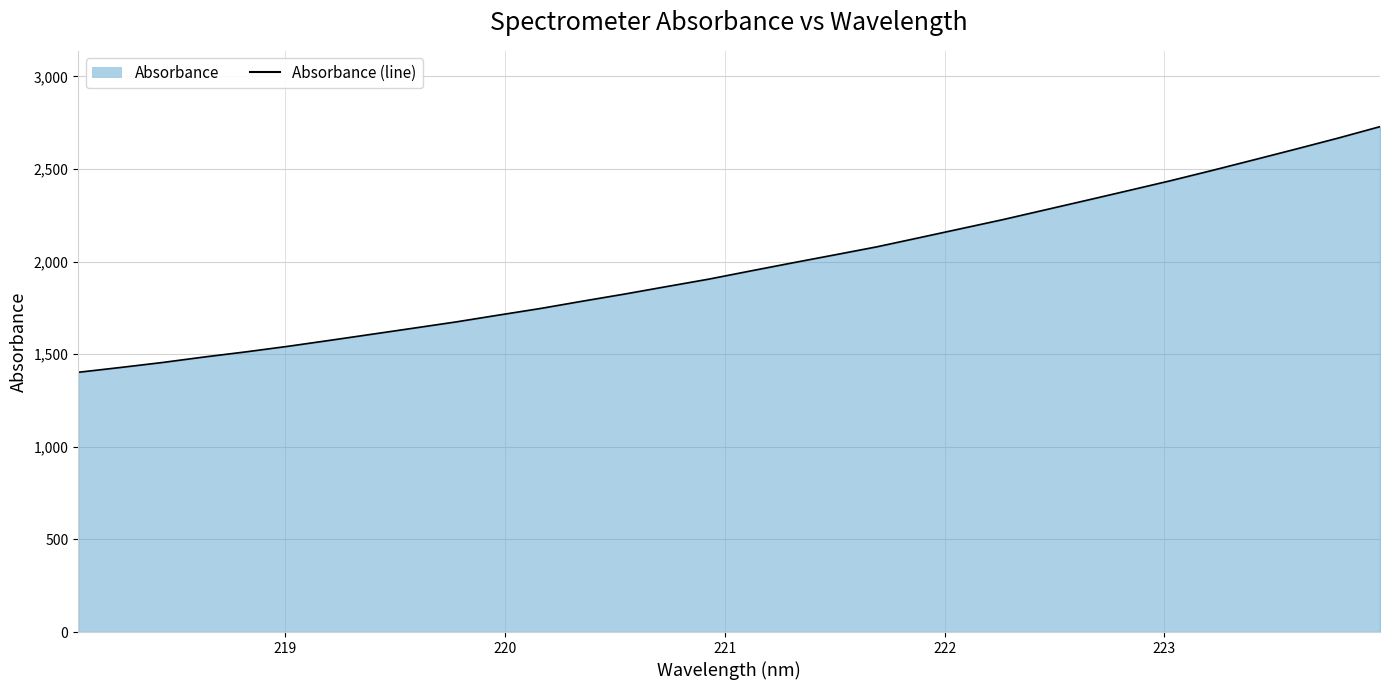

How many distinct data groups are displayed?

1